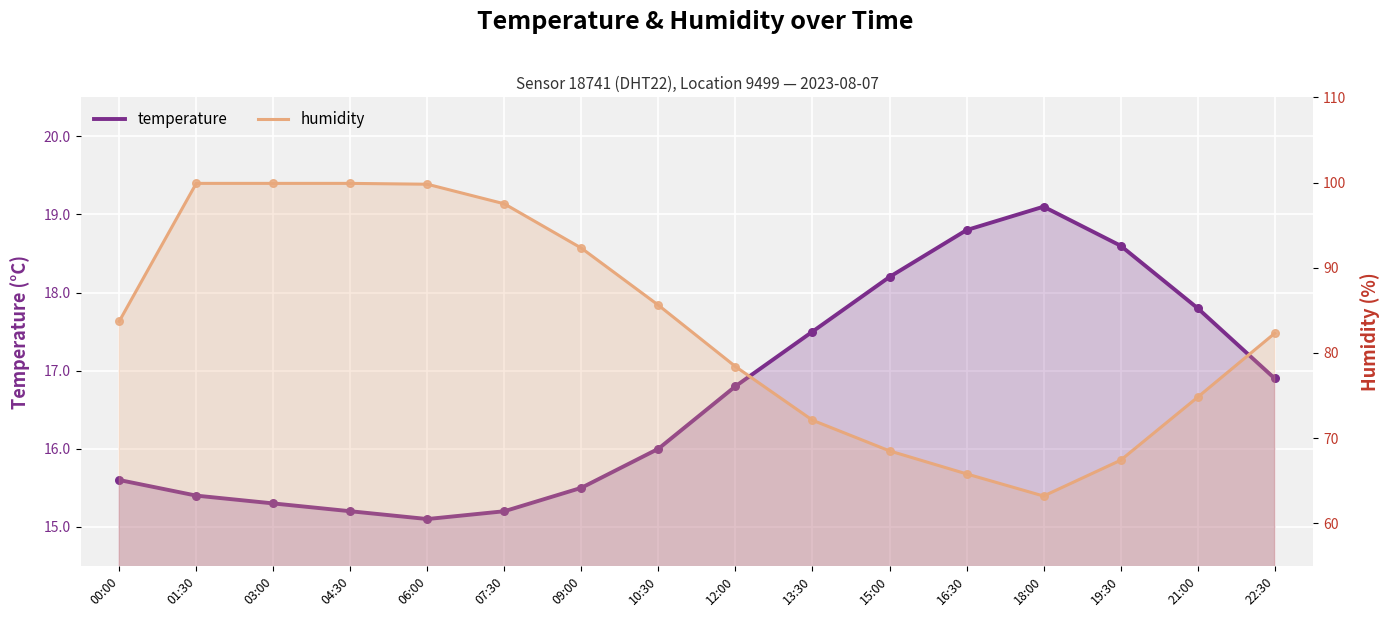

At which category is the sum across all series the highest?

01:30